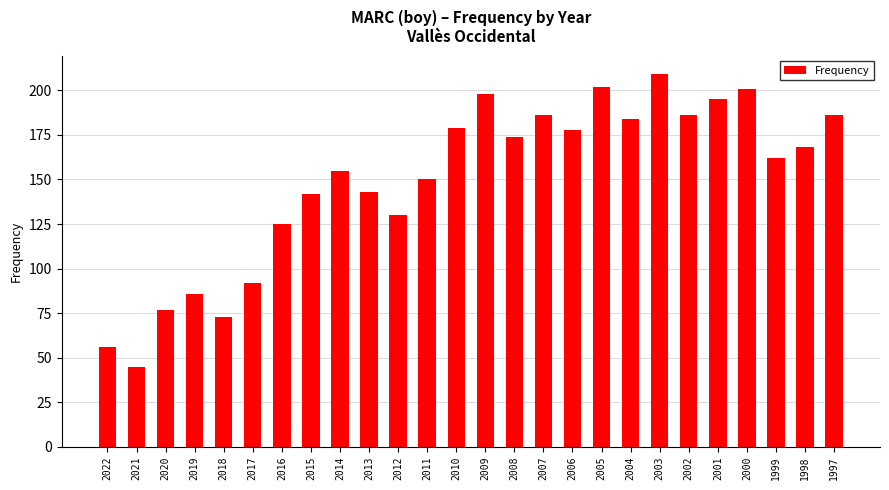

How many values are below 168?

13